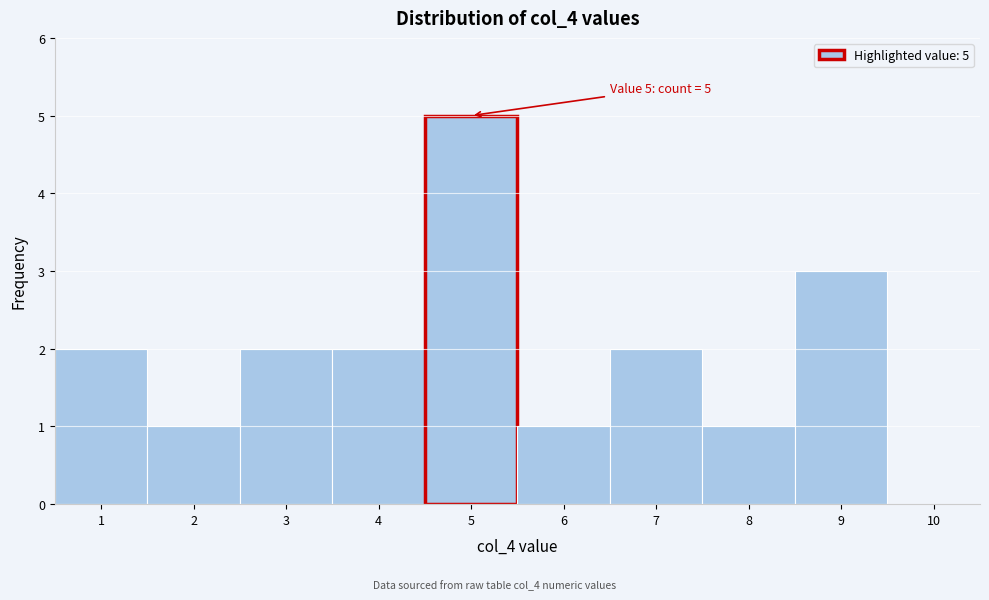

Which range on the x-axis has the tallest bar?

4.5 to 5.5